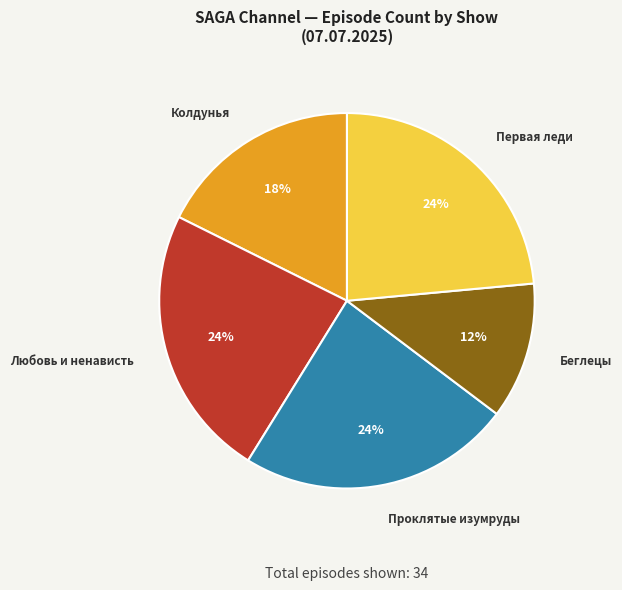

Is there any slice that represents more than half of the pie?

No